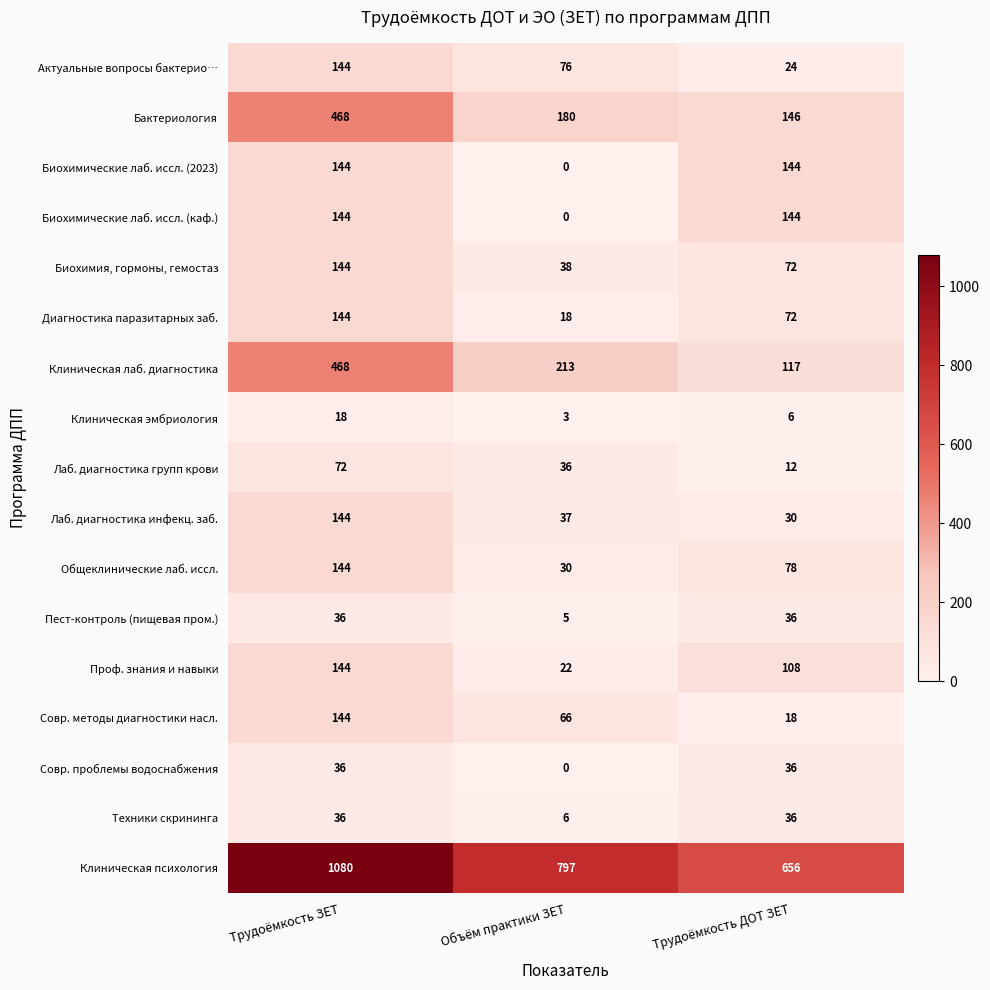

What is the greatest value displayed?

1080